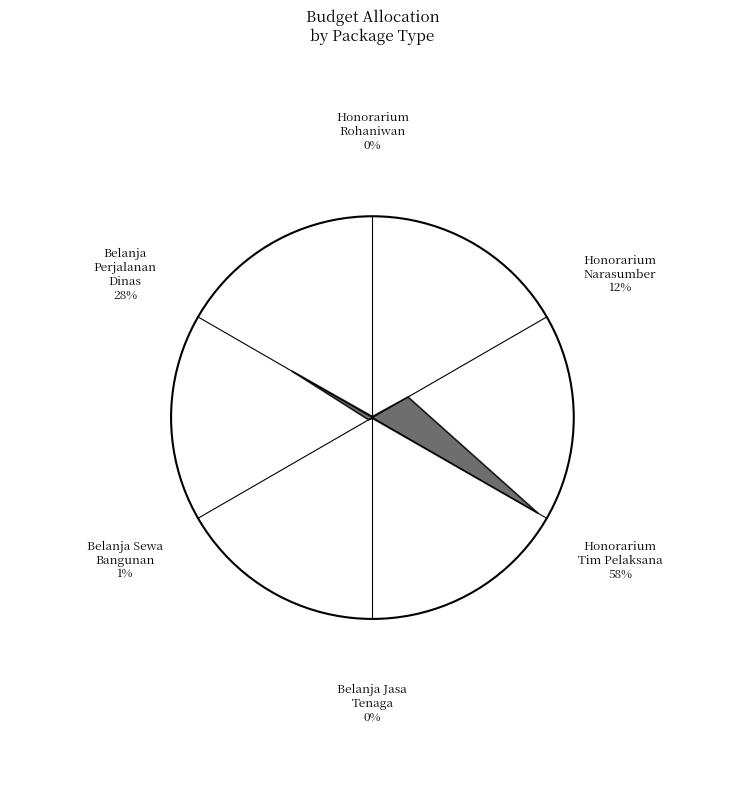

Is the sum of Honorarium Tim Pelaksana and Belanja Sewa Bangunan (2) greater than half?

Yes